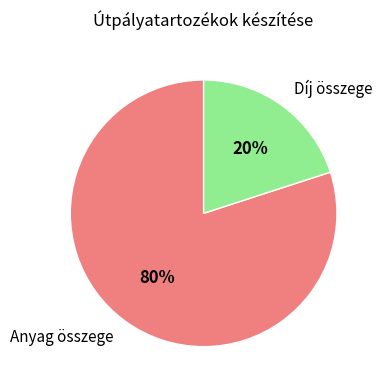

Is it true that Díj összege is 20% of the pie?

True